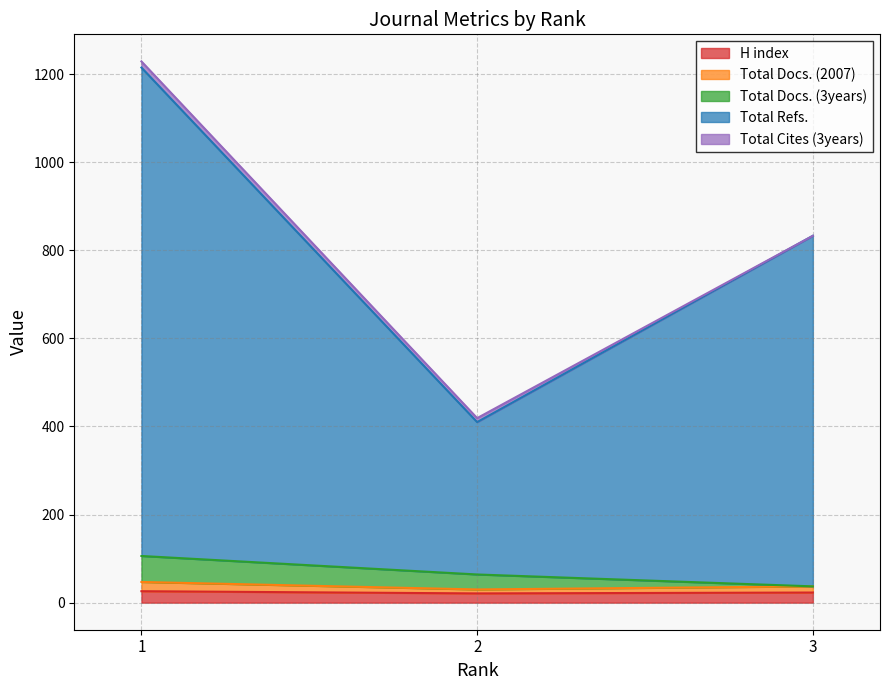

Rank the categories by Total Refs. value from lowest to highest.

2, 3, 1